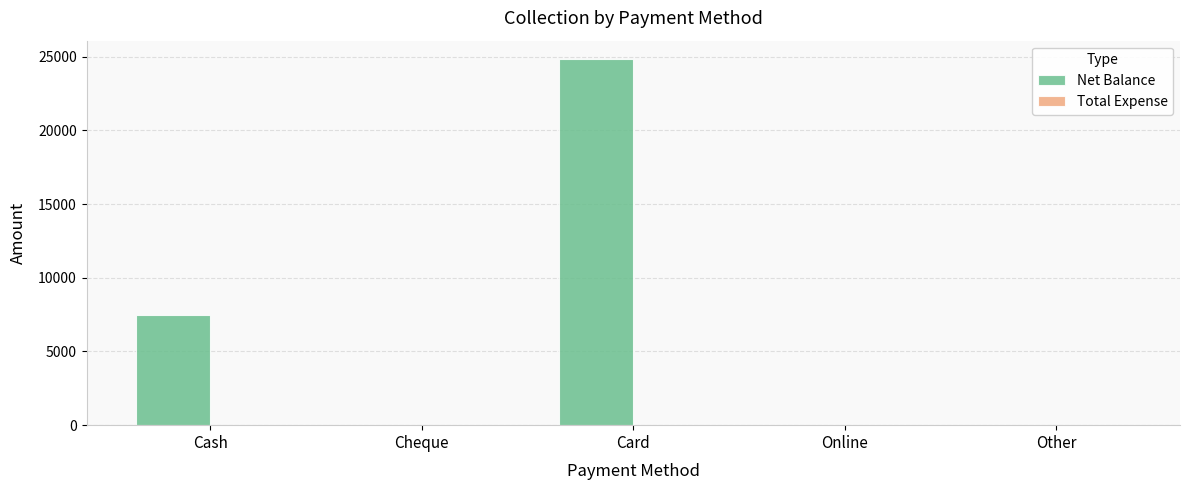

The value at Other is 0. True or false?

True